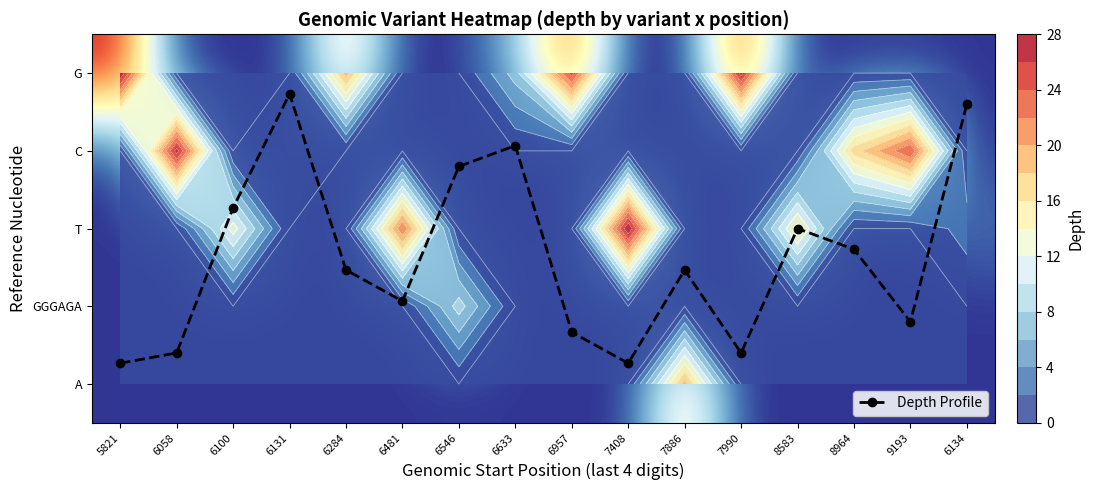

Between 5821 and 6481, which is larger?

5821